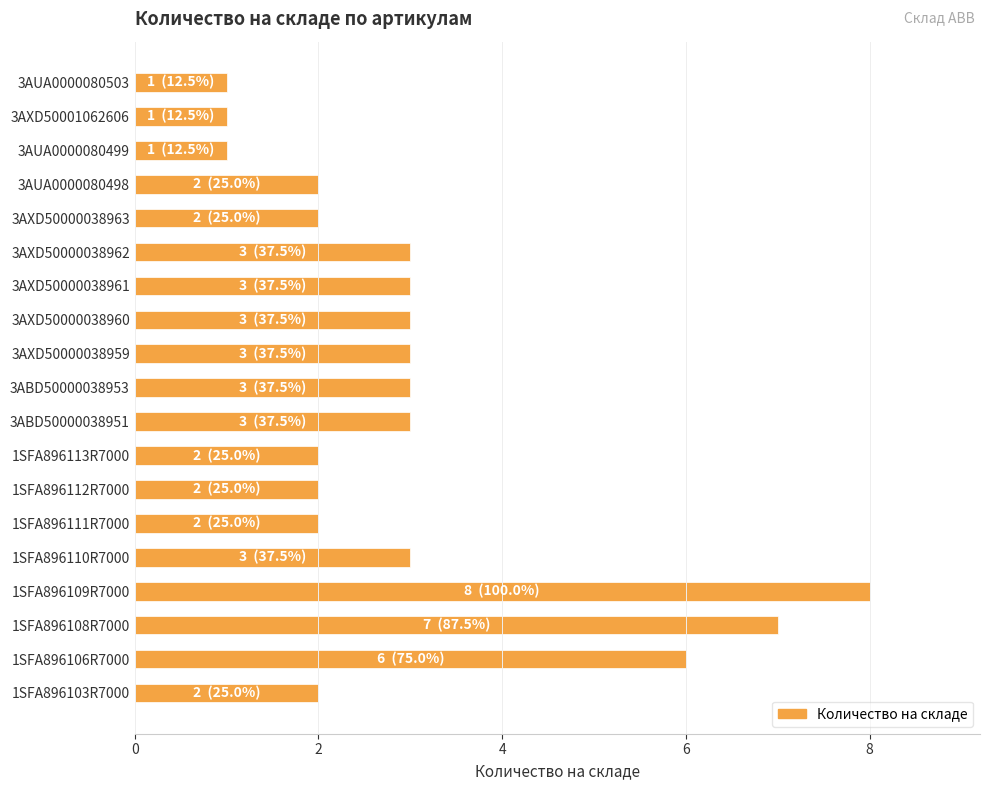

Reading bottom to top, extract all data points from this chart.

1SFA896103R7000=2	1SFA896106R7000=6	1SFA896108R7000=7	1SFA896109R7000=8	1SFA896110R7000=3	1SFA896111R7000=2	1SFA896112R7000=2	1SFA896113R7000=2	3ABD50000038951=3	3ABD50000038953=3	3AXD50000038959=3	3AXD50000038960=3	3AXD50000038961=3	3AXD50000038962=3	3AXD50000038963=2	3AUA0000080498=2	3AUA0000080499=1	3AXD50001062606=1	3AUA0000080503=1